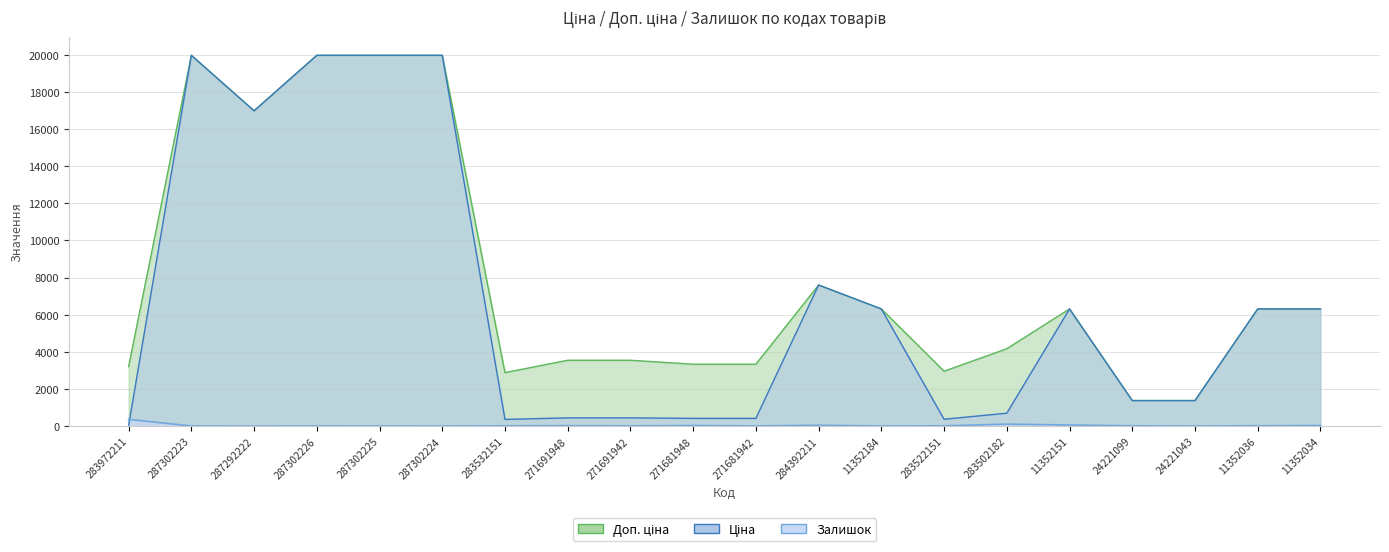

True or false: Доп. ціна has more than 0 points higher than both neighbors.

True